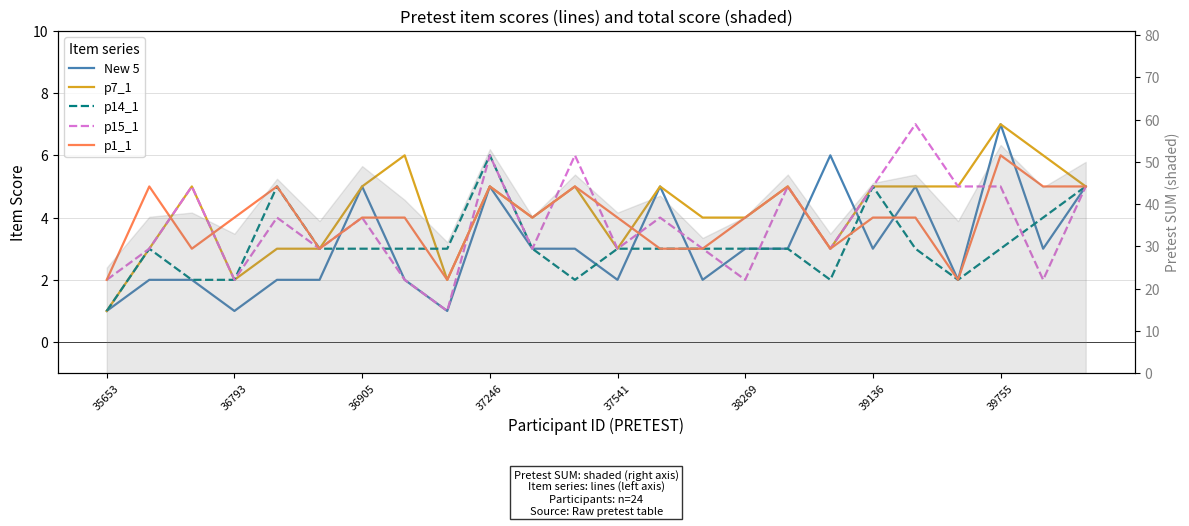

Which series ends up on top after the final intersection of p7_1 and p14_1?

p7_1